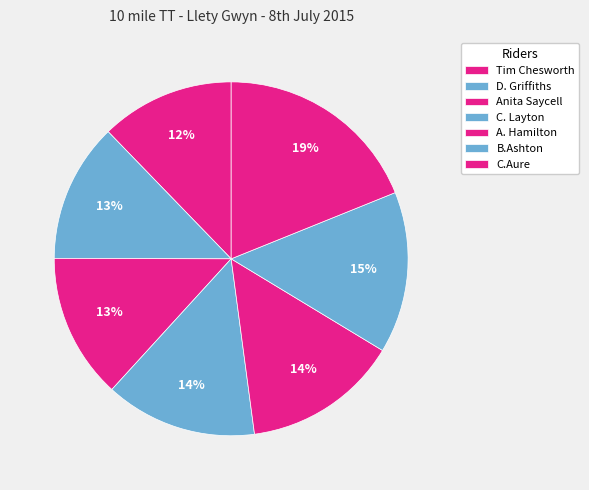

How many segments does this pie chart have?

7